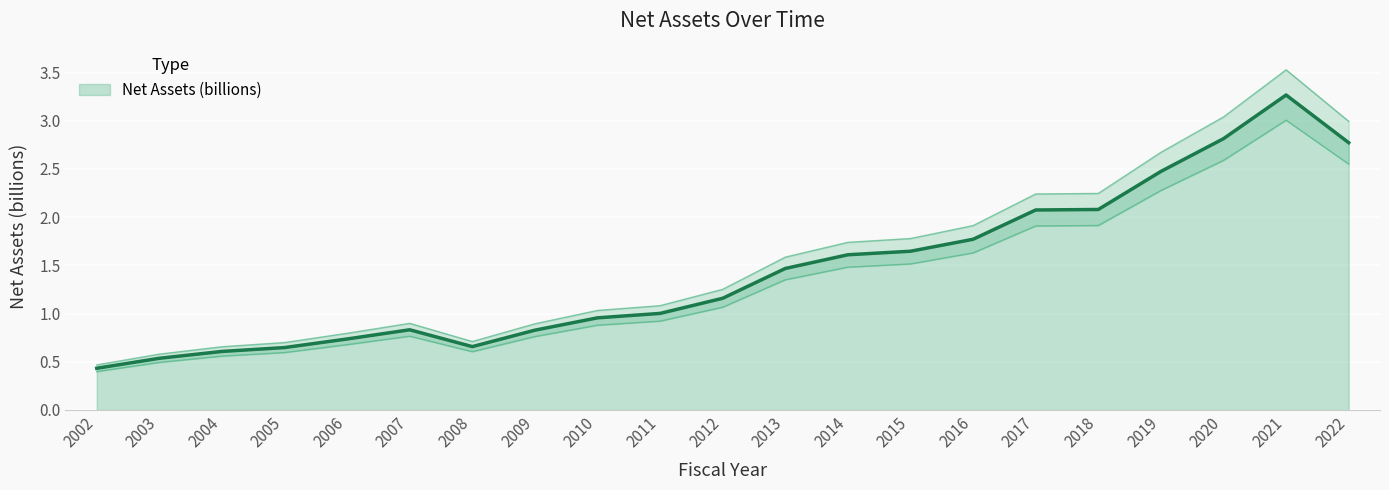

True or false: the data has more than 0 interior local peaks.

True